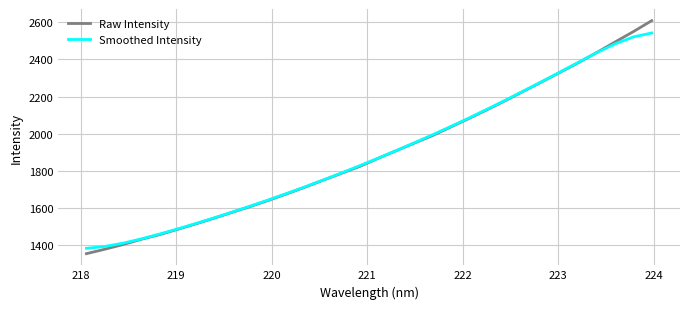

Which series has the widest spread of values?

Raw Intensity